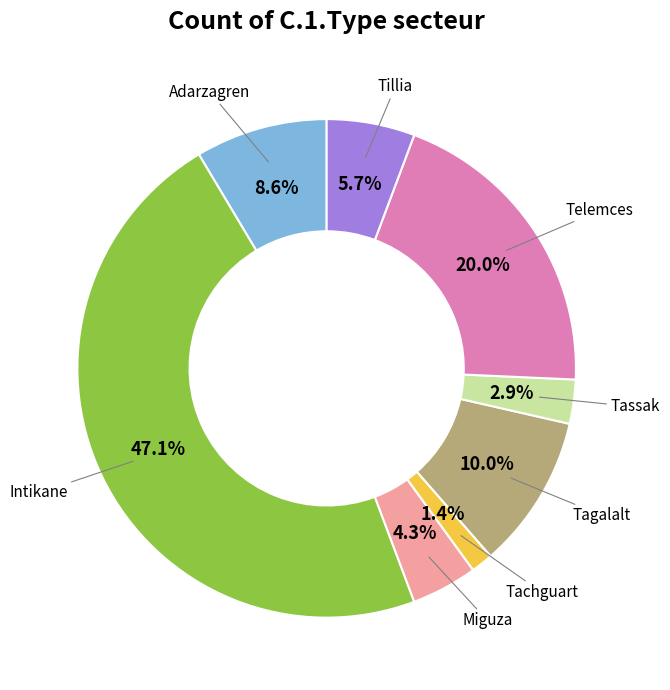

Is there a majority slice in this chart?

No